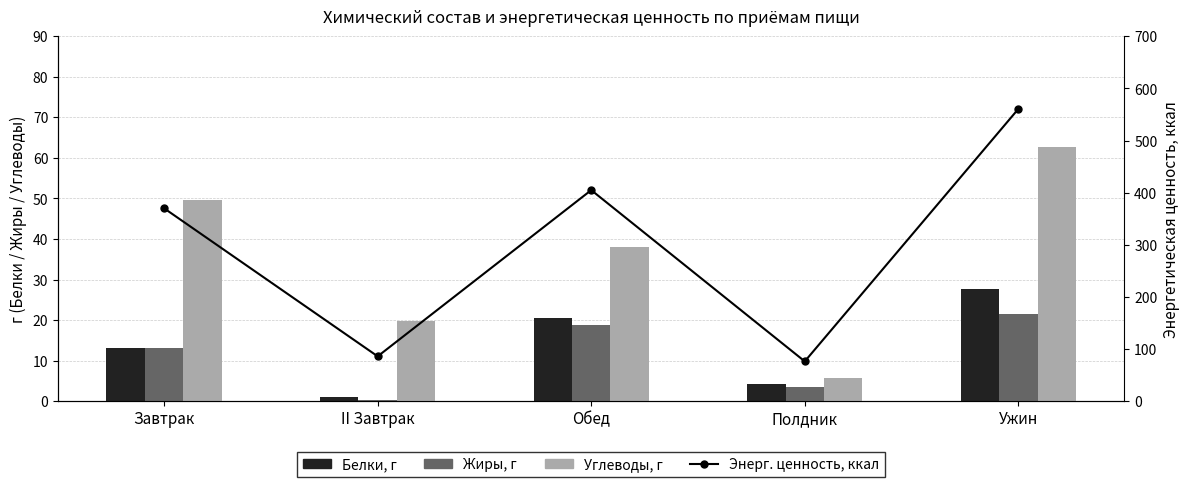

What is the difference between the second highest and minimum values in the Жиры, г series?

18.7